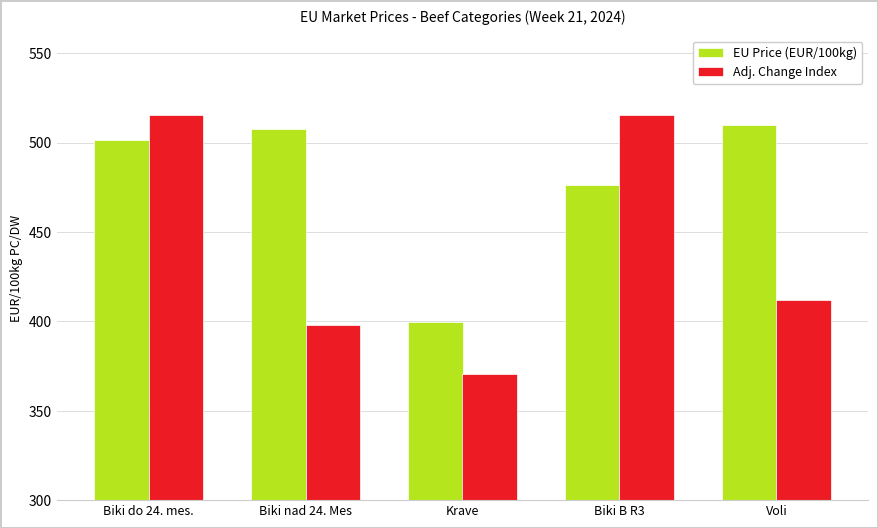

Does the chart contain stacked bars?

No